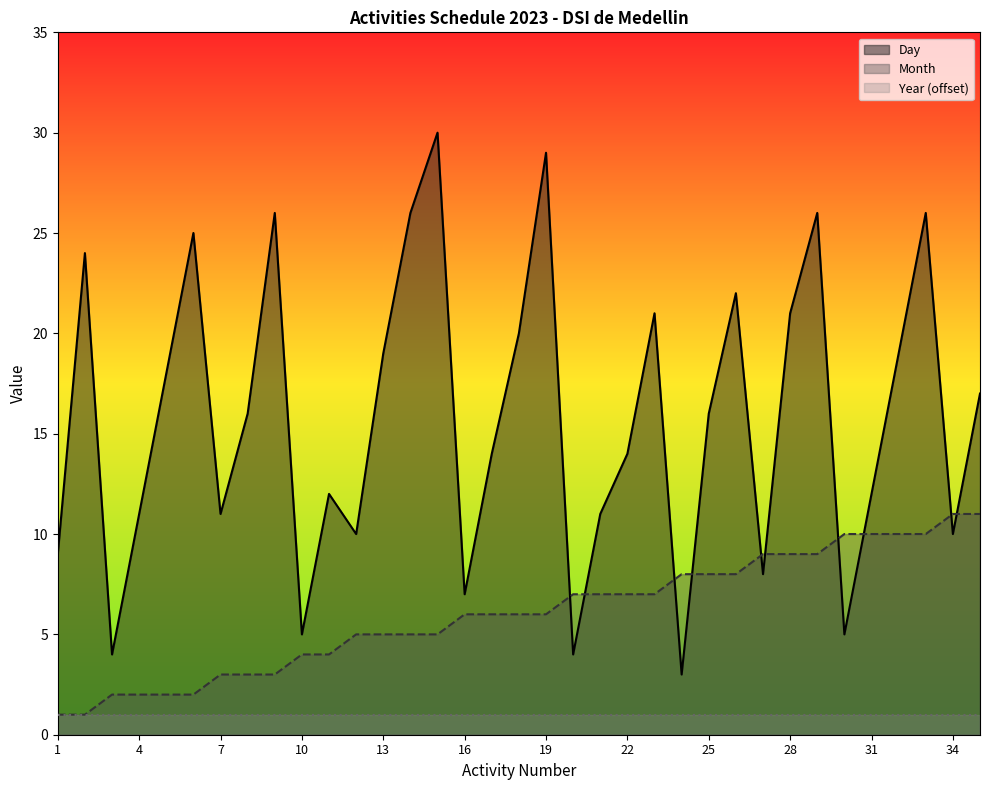

Rank the series by their maximum value, from lowest to highest.

Year (offset), Month, Day